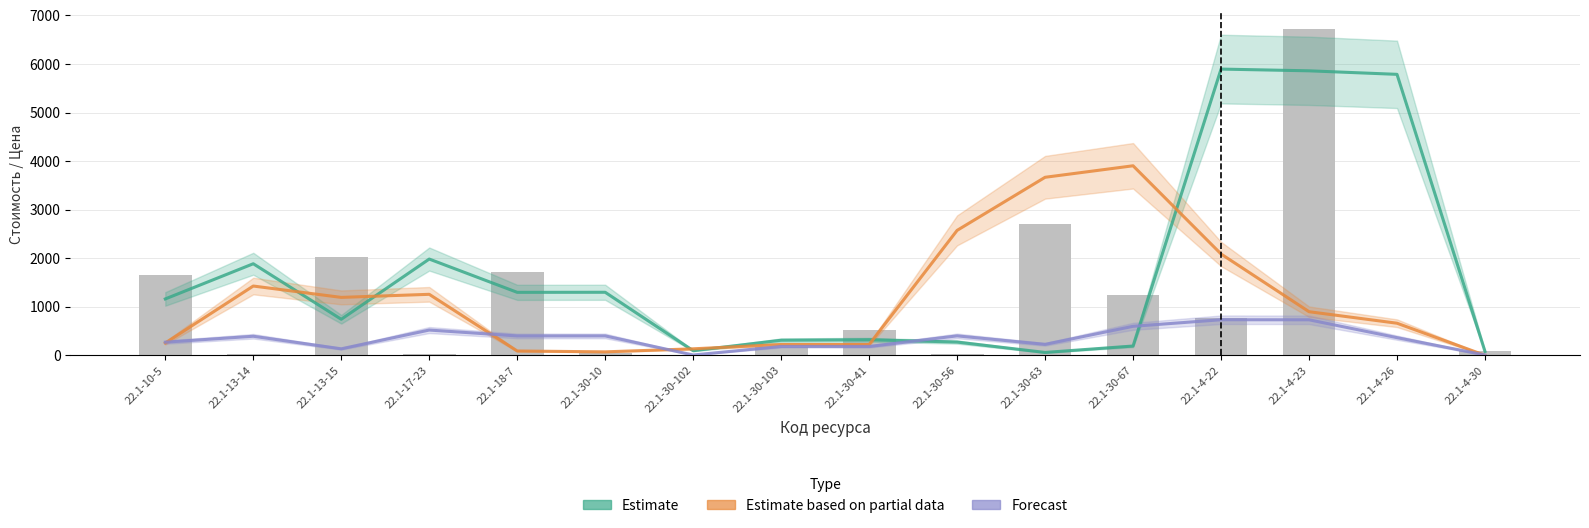

True or false: Forecast has a value of 182.2 at 22.1-30-103.

True